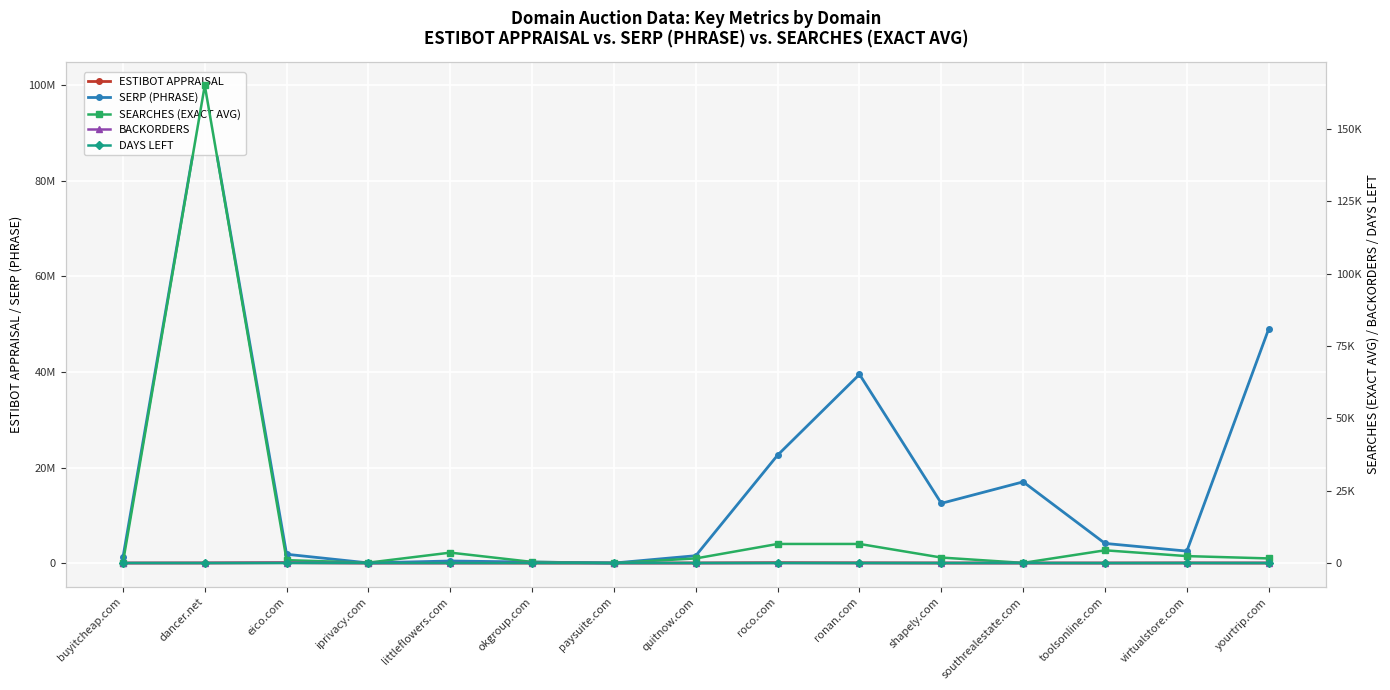

True or false: SERP (PHRASE) and ESTIBOT APPRAISAL cross at least once.

False